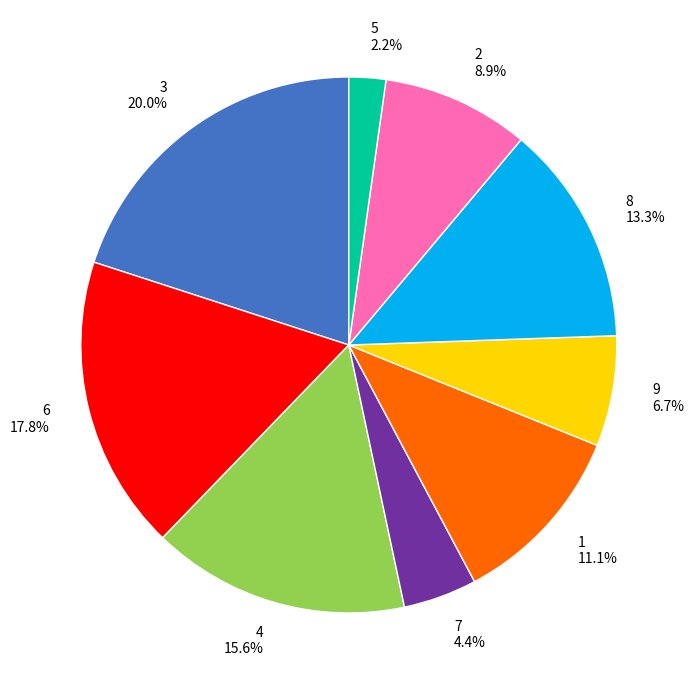

Does any single category account for the majority?

No